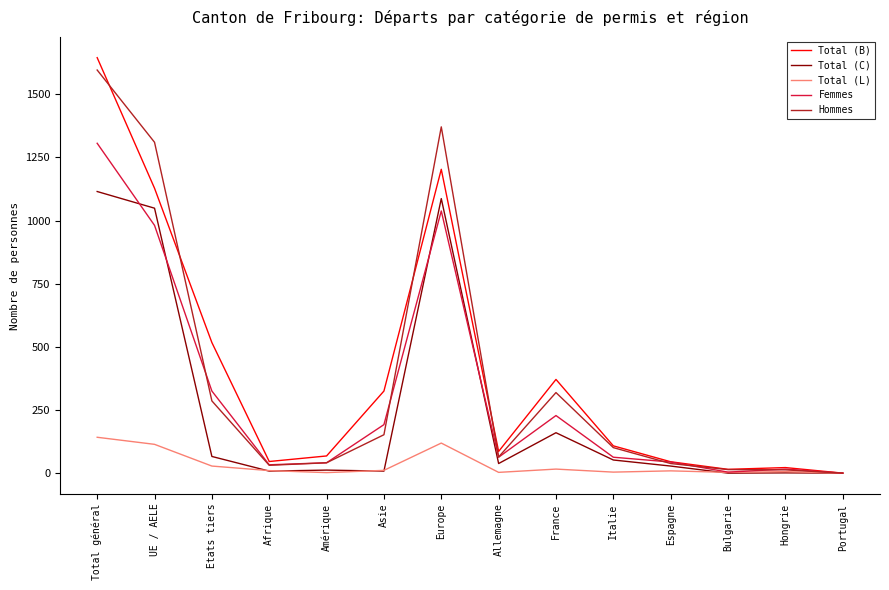

True or false: Total (C) and Femmes cross at least once.

True